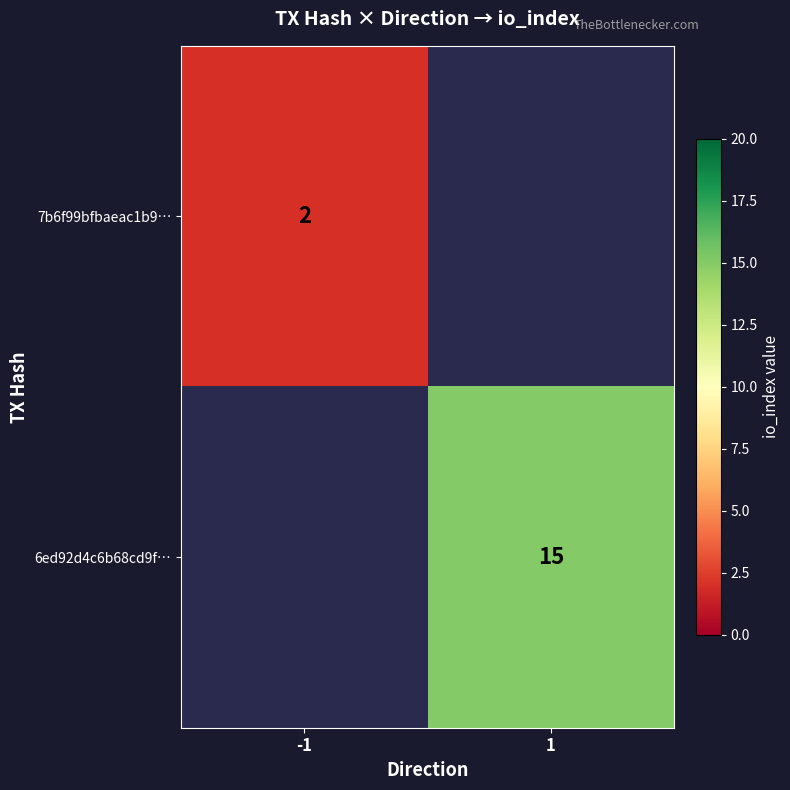

True or false: 7b6f99bfbaeac1b9… has a value of 1 at -1.

False